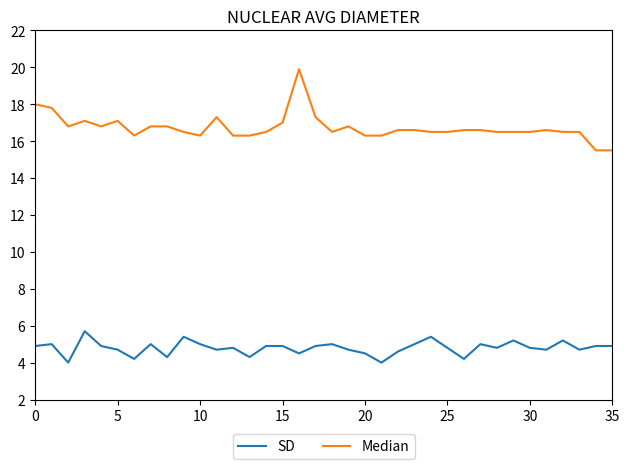

Which series has the largest total across all categories?

Median